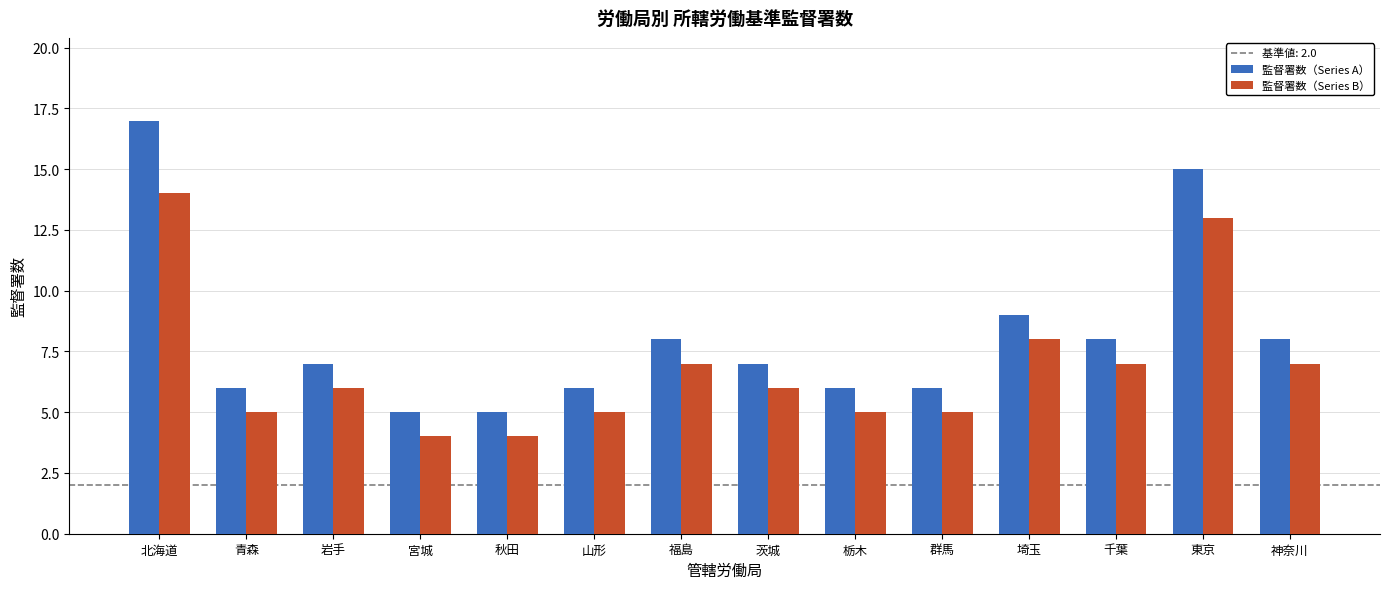

How many data points does each series have?

14